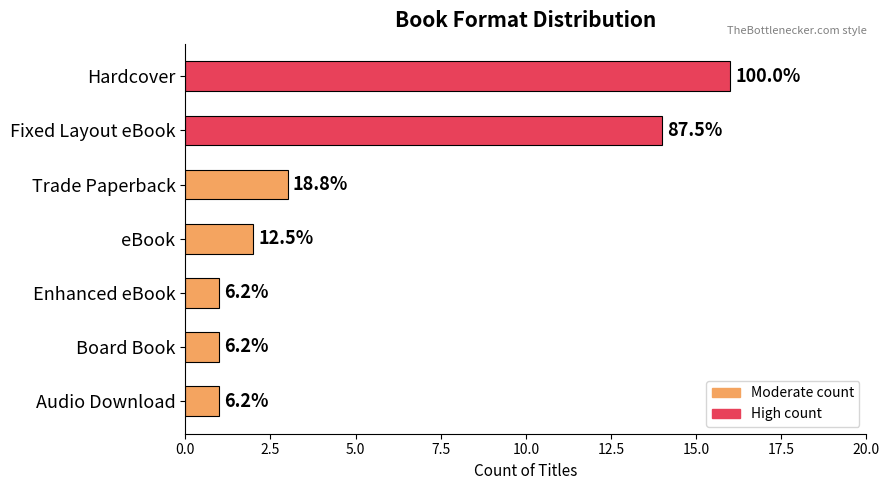

What is the average value?

5